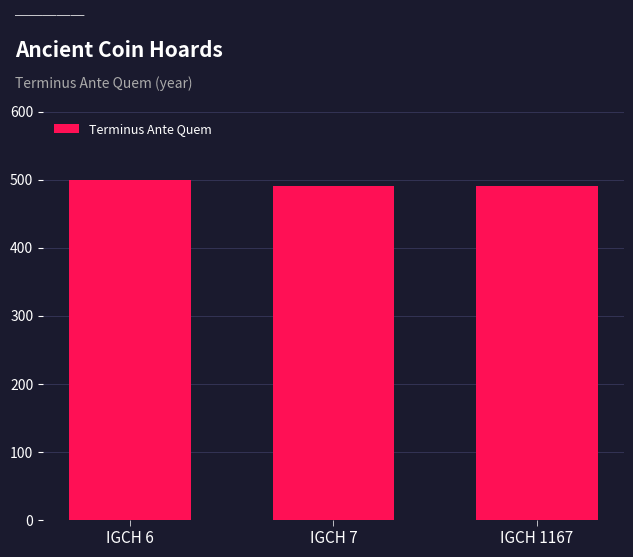

How many series are shown in this chart?

1